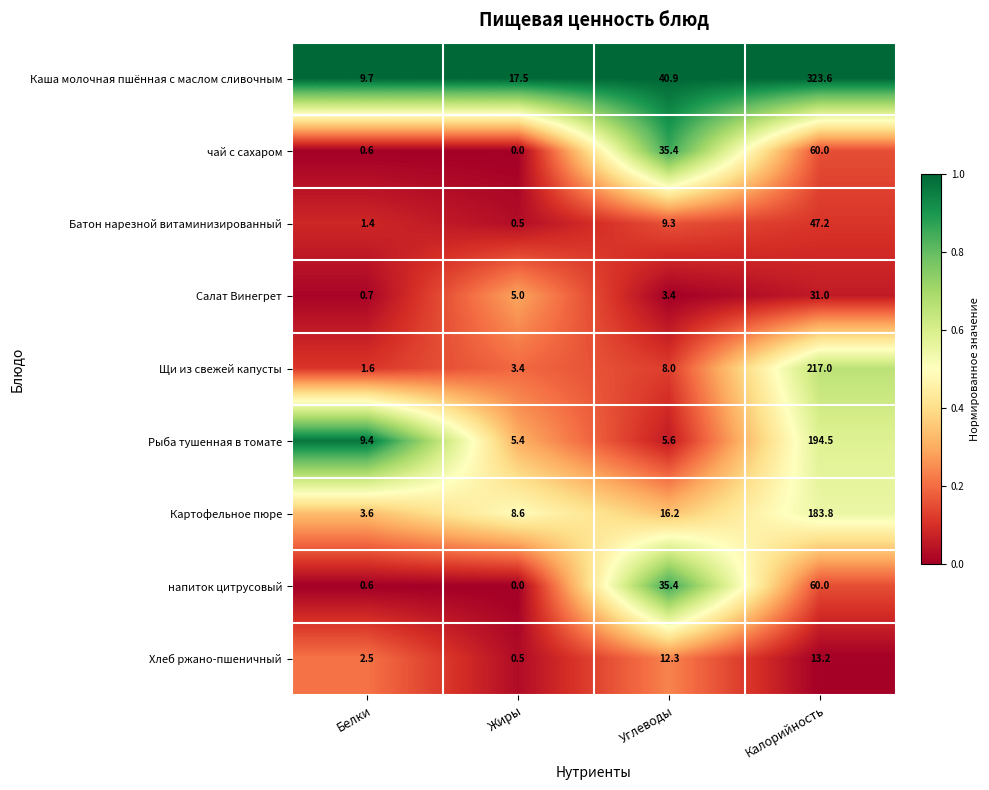

What is the sum of the Батон нарезной витаминизированный values at Белки and Калорийность?

48.6